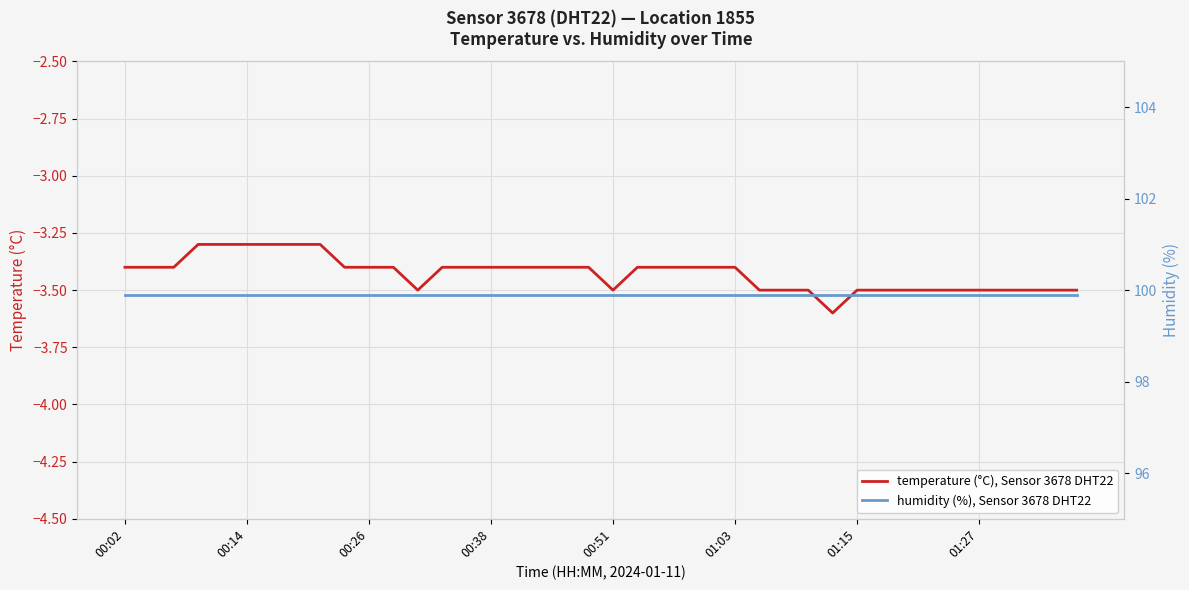

True or false: humidity (%), Sensor 3678 DHT22 and temperature (°C), Sensor 3678 DHT22 cross at least once.

False